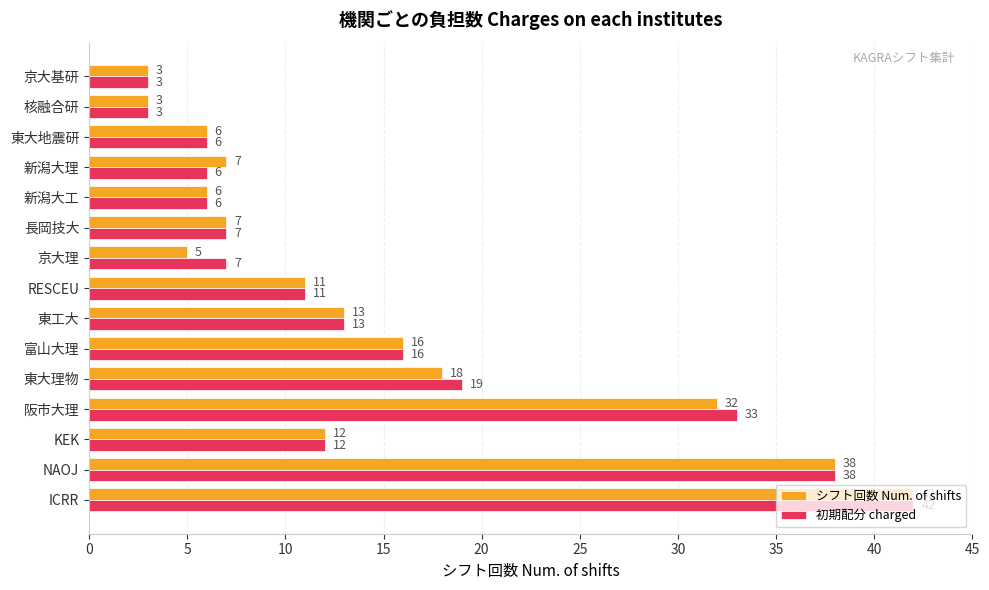

What is the average value of the 初期配分 charged series?

15